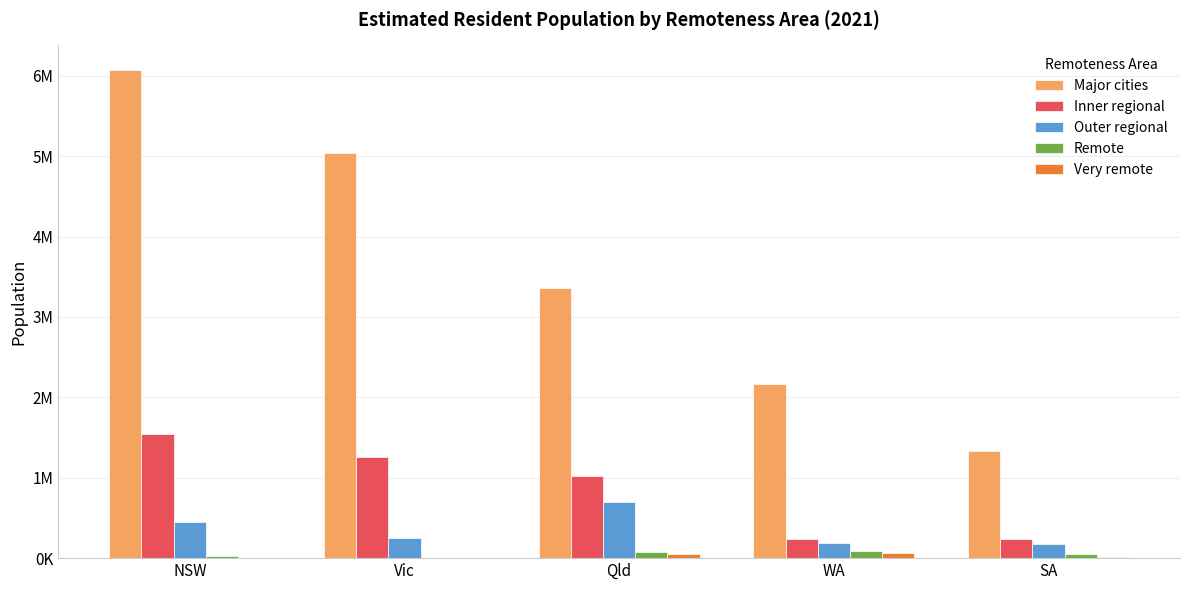

Is it true that Major cities equals 754407 at WA?

False